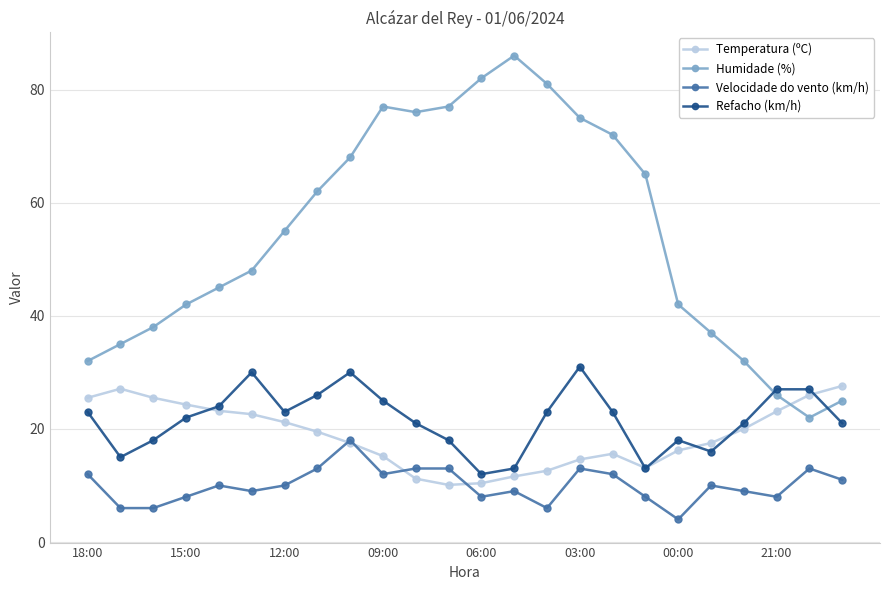

Which series has the largest range (max minus min)?

Humidade (%)